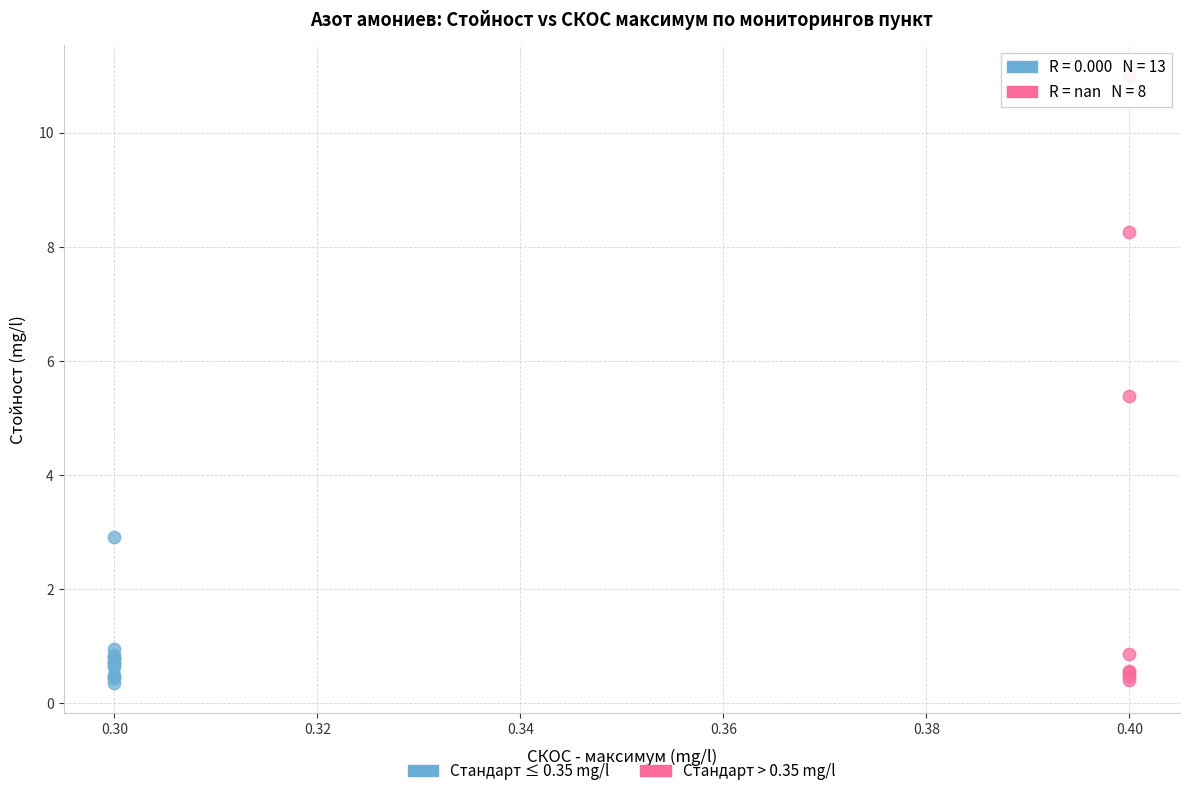

Which series reaches the maximum Y coordinate?

Стандарт > 0.35 mg/l